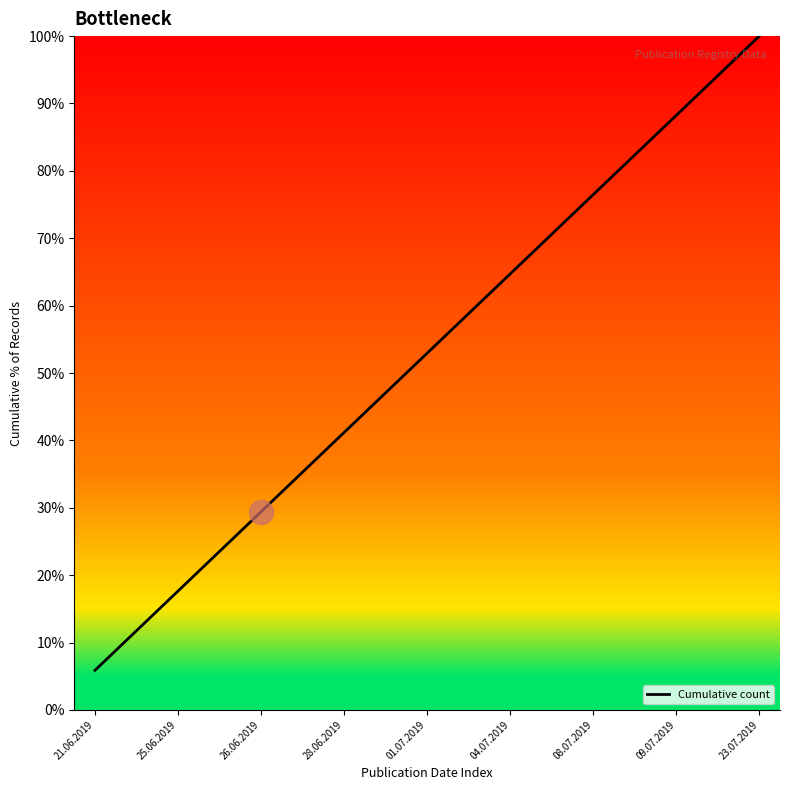

What is the smallest value displayed?

5.9